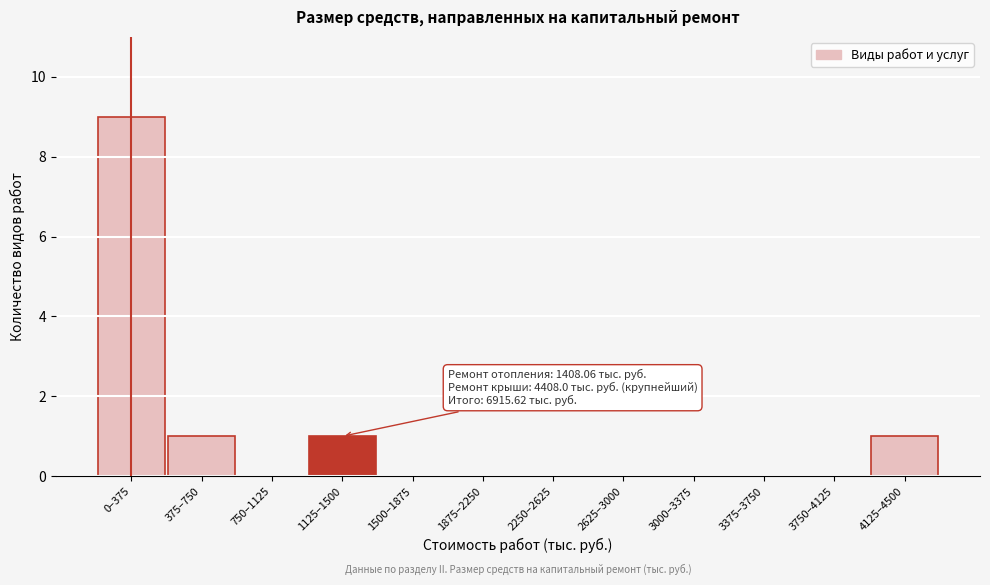

Reading right to left, what are all the values shown in this chart?

4125–4500=1	3750–4125=0	3375–3750=0	3000–3375=0	2625–3000=0	2250–2625=0	1875–2250=0	1500–1875=0	1125–1500=1	750–1125=0	375–750=1	0–375=9